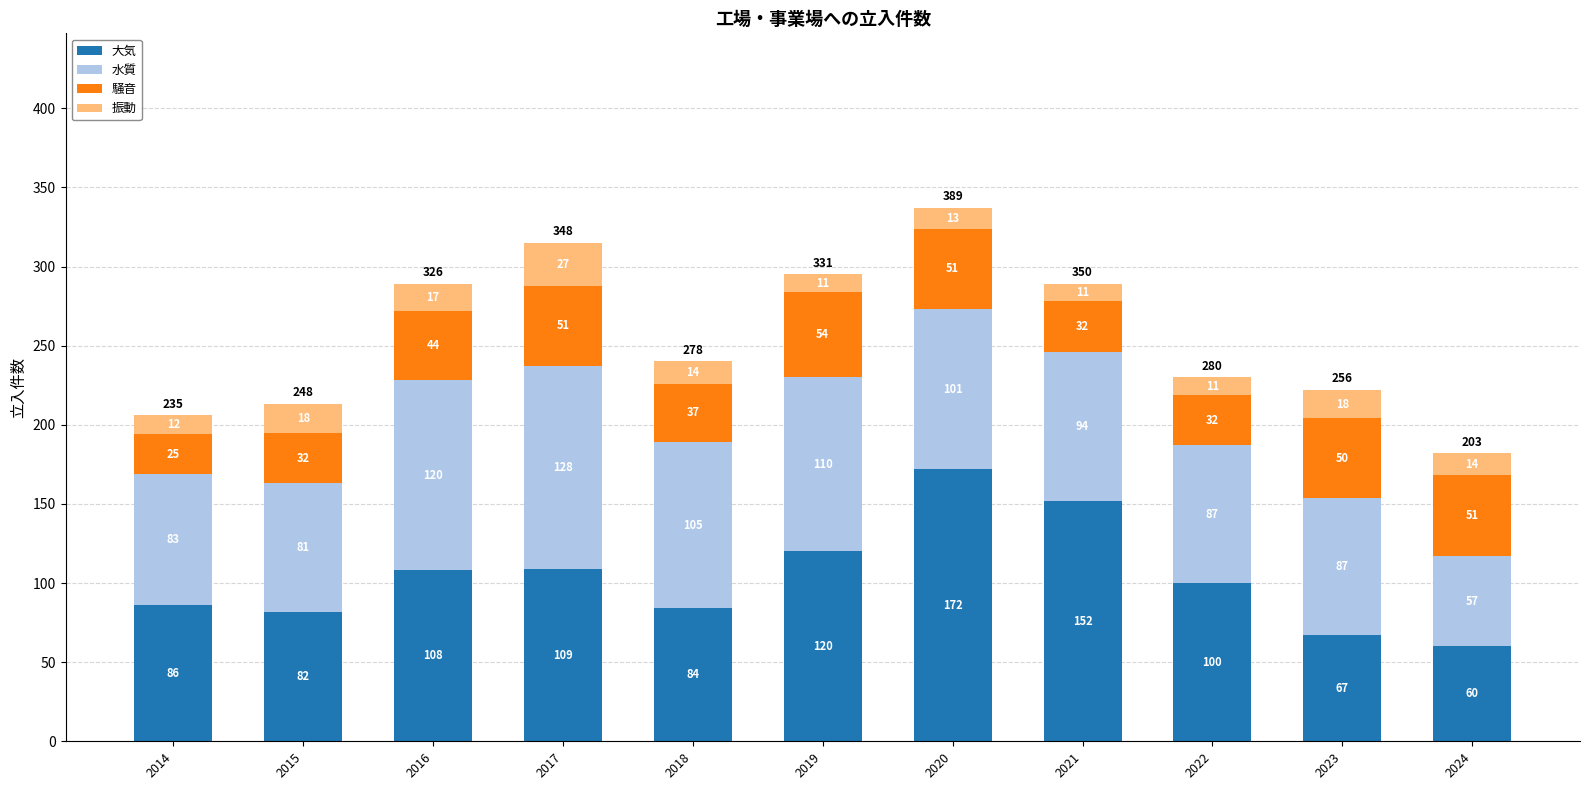

What is the average value of the 大気 series?

104